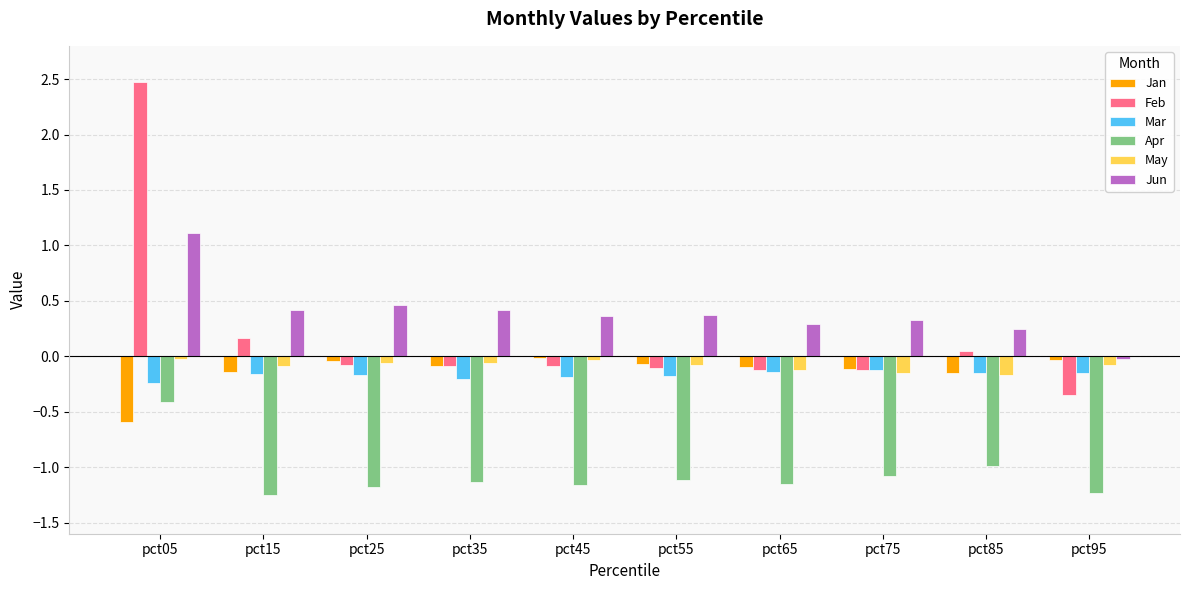

Which series changed the most between pct55 and pct95?

Jun